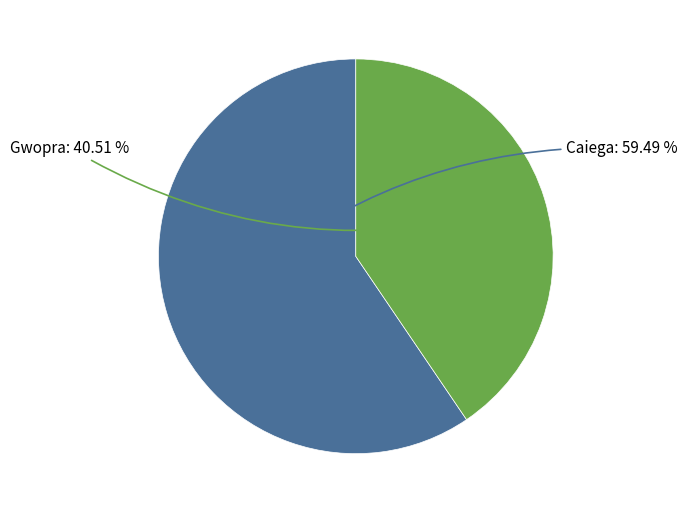

What percentage is the Gwopra slice, to the nearest percent?

41%